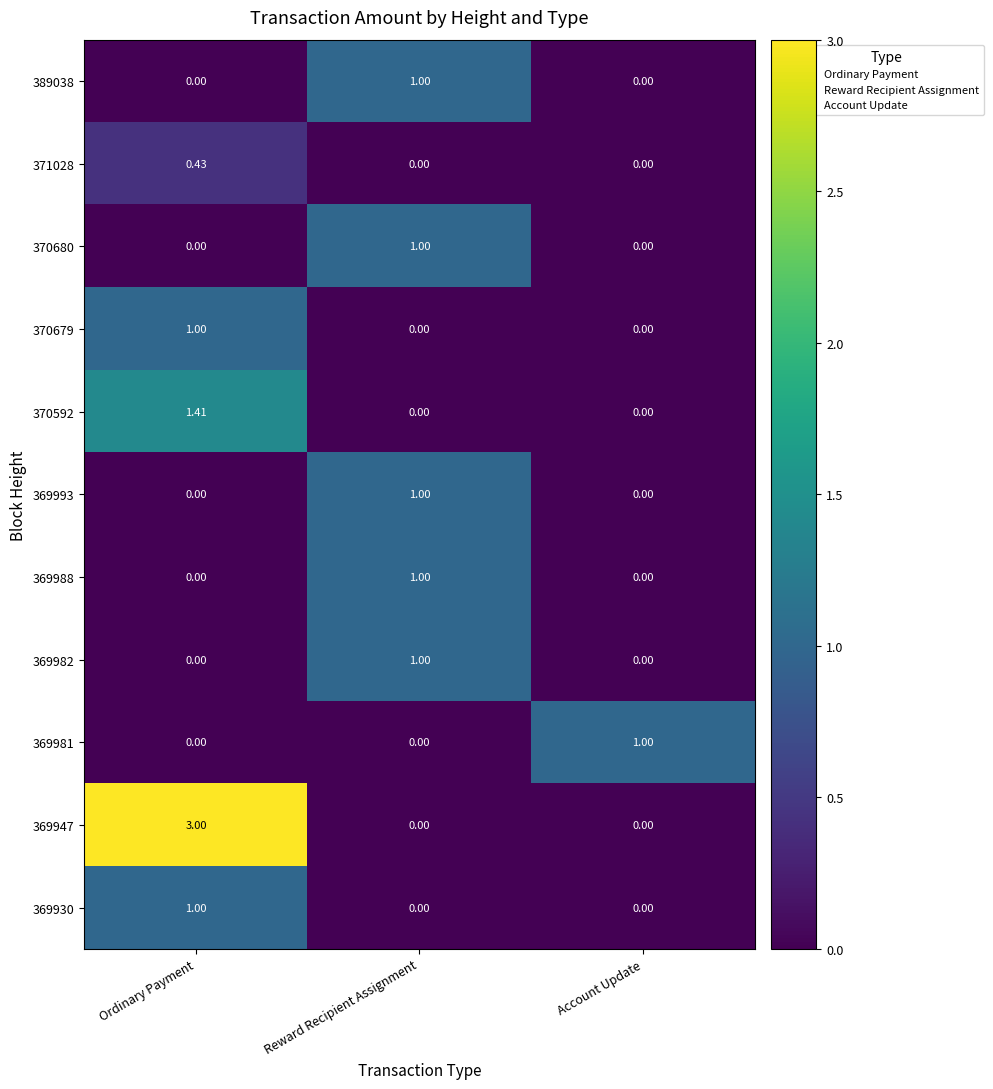

How many distinct data groups are displayed?

11